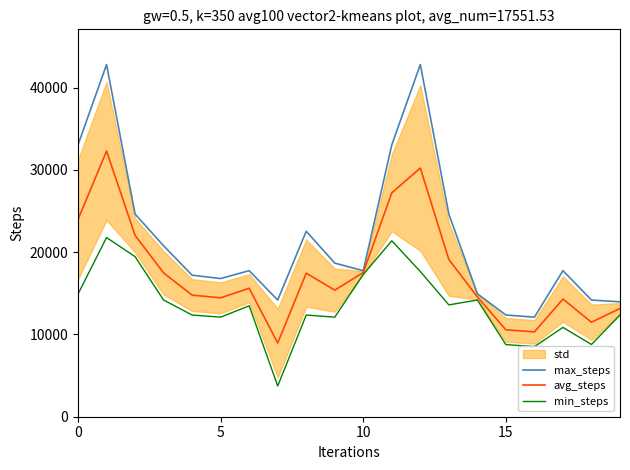

Which series has the largest total across all categories?

max_steps